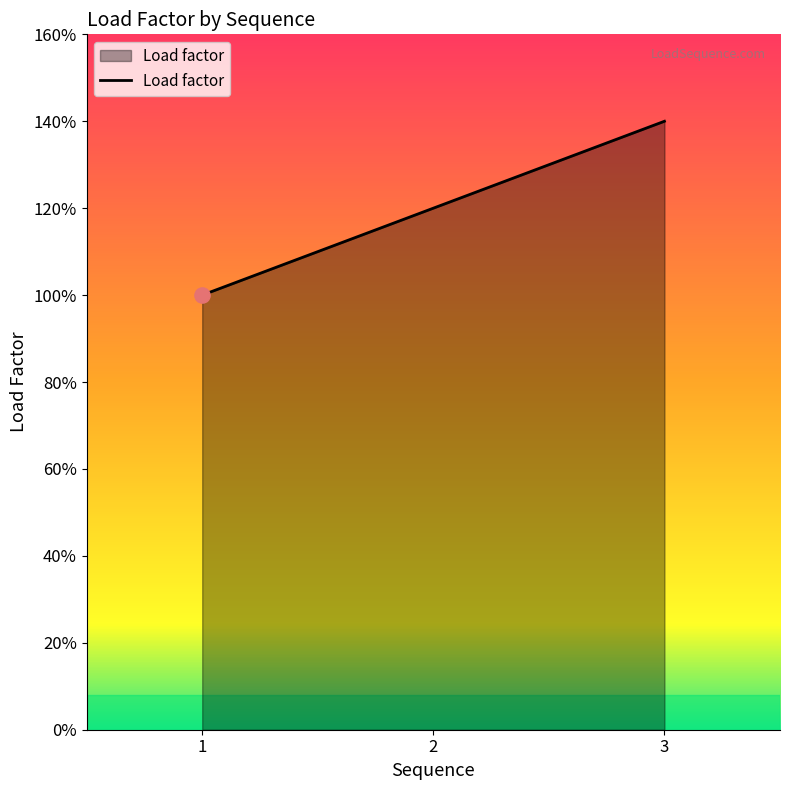

Between 2 and 3, which is larger?

3